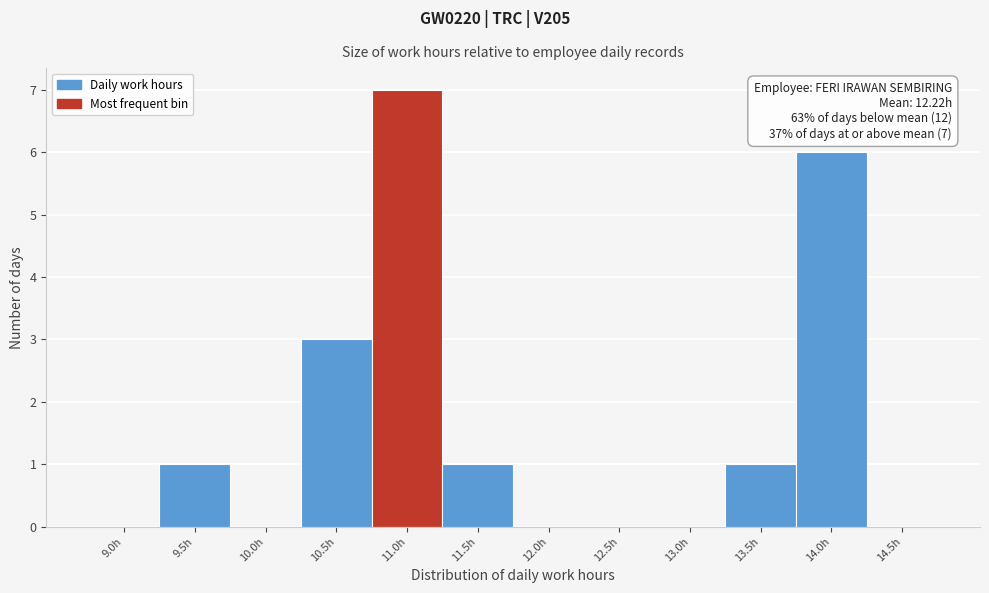

Reading right to left, what are all the values shown in this chart?

14.5h=0	14.0h=6	13.5h=1	13.0h=0	12.5h=0	12.0h=0	11.5h=1	11.0h=7	10.5h=3	10.0h=0	9.5h=1	9.0h=0